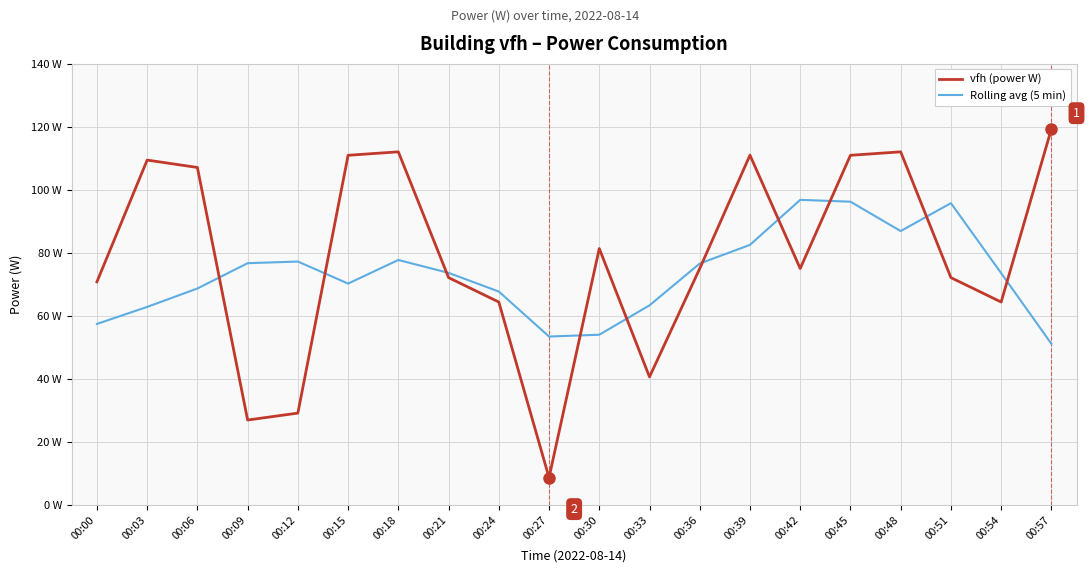

What is the approximate value of vfh (power W) at 00:57?

119.4